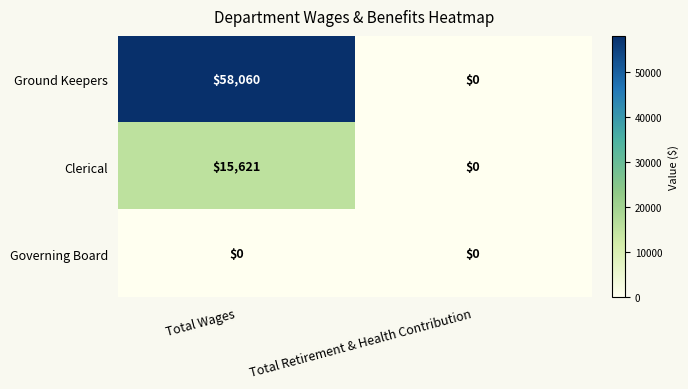

What is the sum of the Ground Keepers values at Total Wages and Total Retirement & Health Contribution?

58060